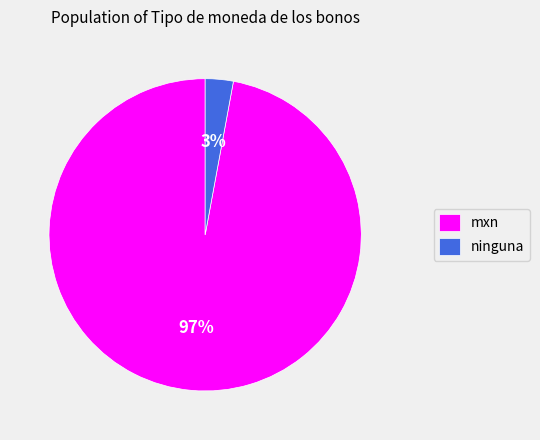

How many segments does this pie chart have?

2